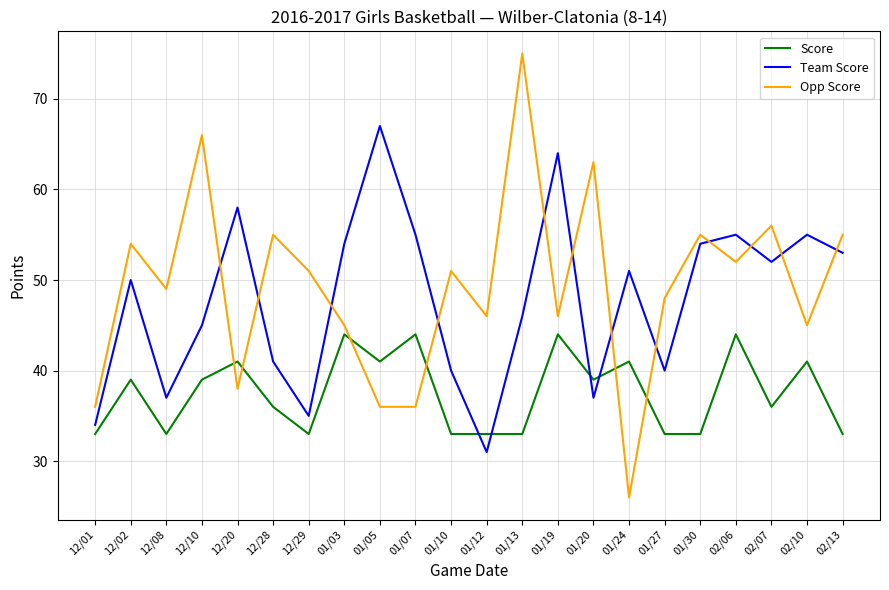

How many values in the Opp Score series are below 51?

11